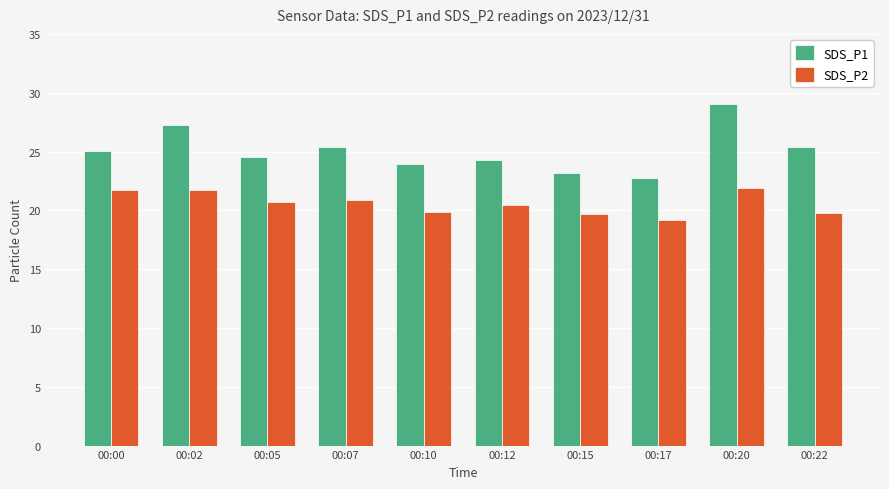

Which series has the largest range (max minus min)?

SDS_P1